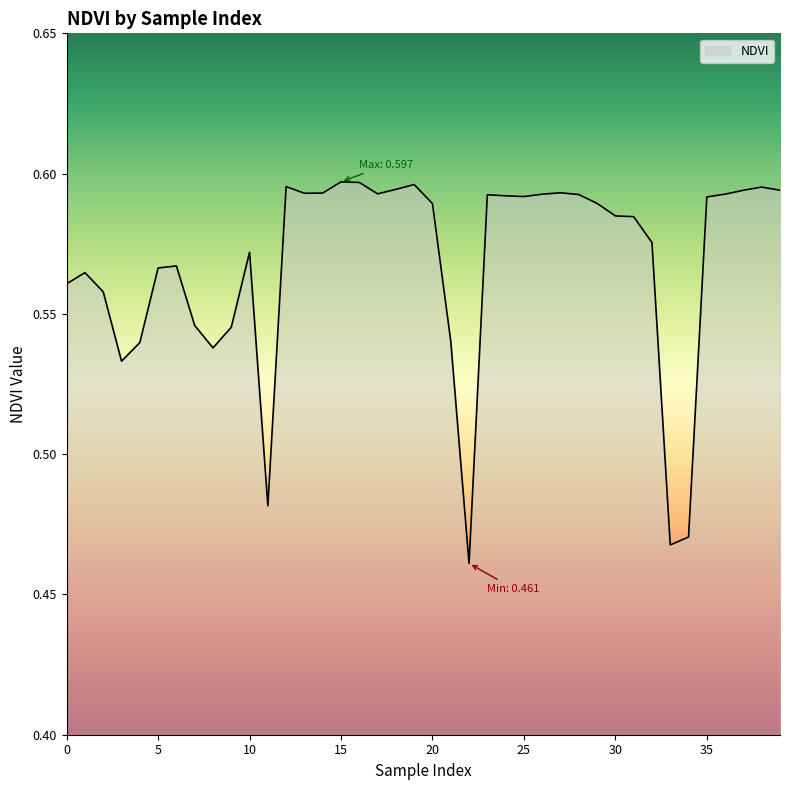

How many values are between 0 and 1?

40